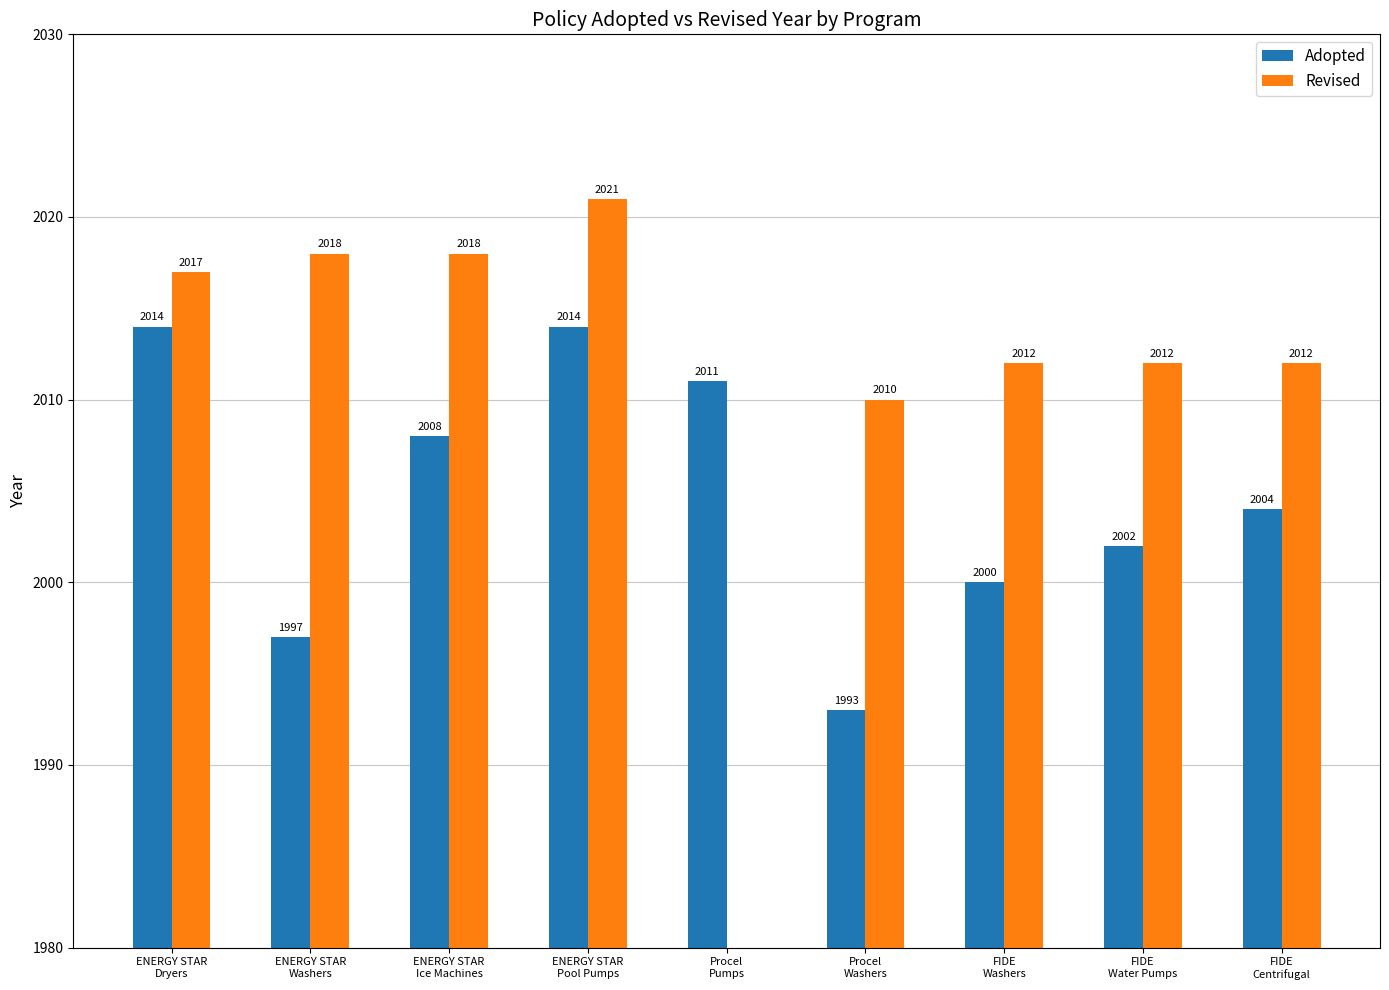

Reading left to right, extract all data points from this chart.

Adopted: 2014	1997	2008	2014	2011	1993	2000	2002	2004
Revised: 2017	2018	2018	2021	0	2010	2012	2012	2012